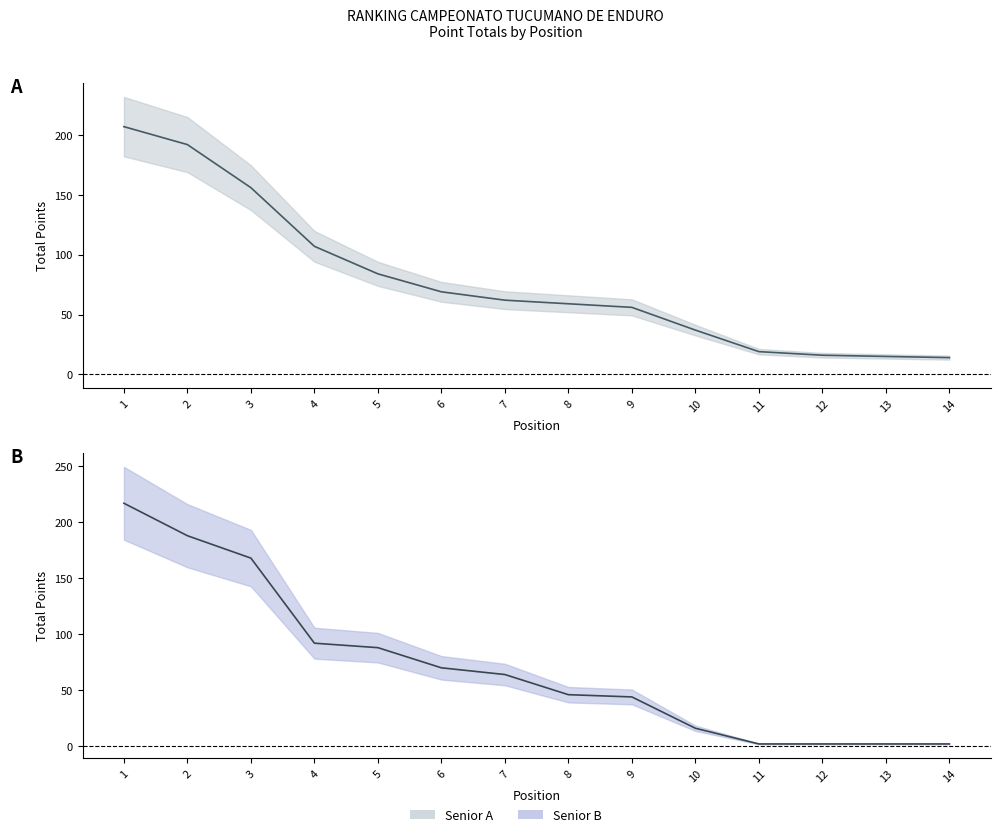

True or false: Senior B has a value of 270 at 2.

False